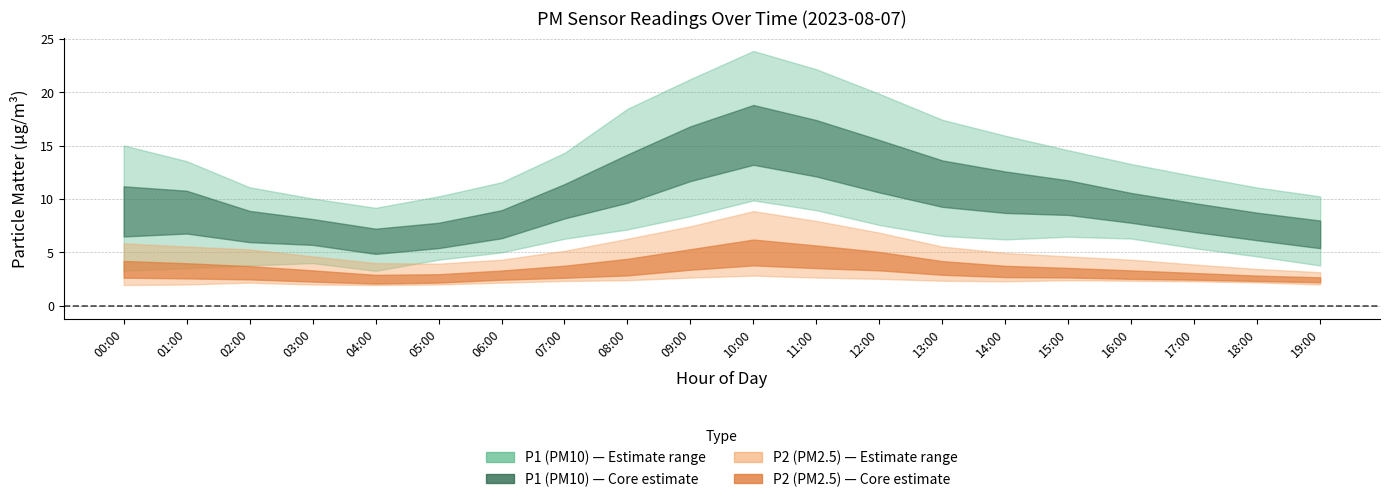

At which label is P2 closest to 3?

01:00